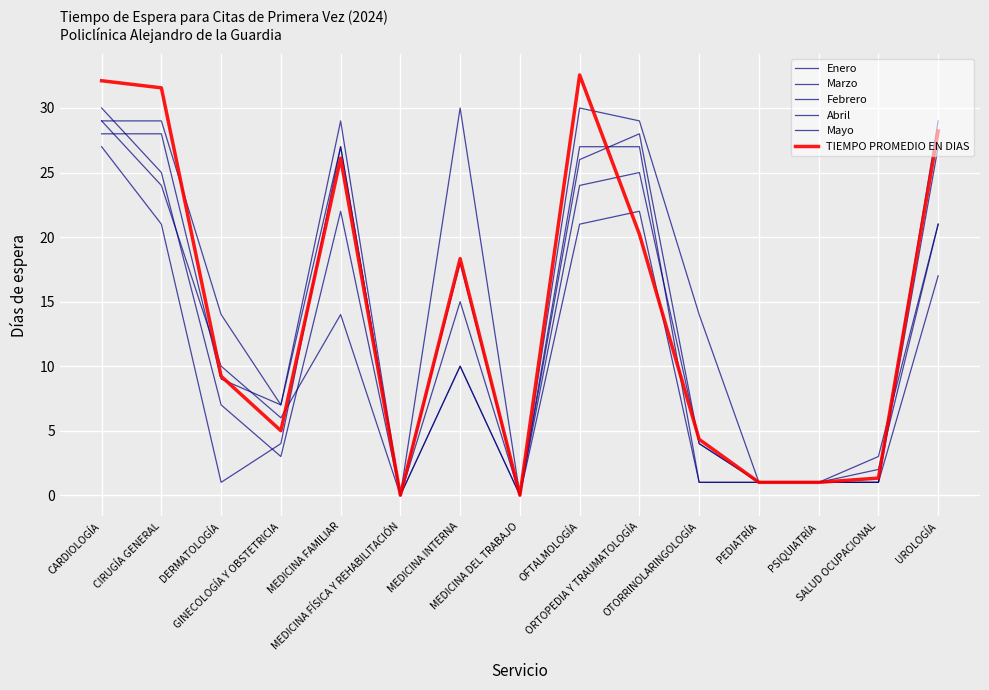

Which series ends up on top after the final intersection of TIEMPO PROMEDIO EN DIAS and Febrero?

Febrero